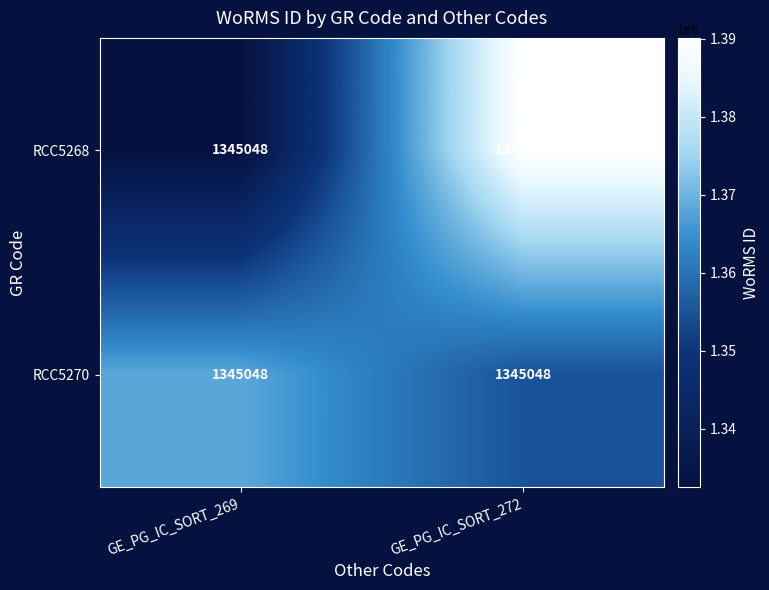

What is the spread (max minus min) of values at GE_PG_IC_SORT_269?

35745.4